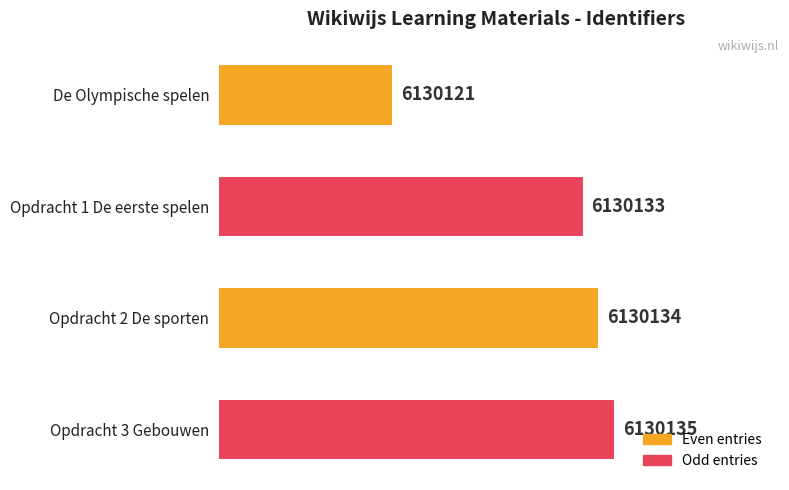

Are the bars grouped side by side (vs. stacked)?

No